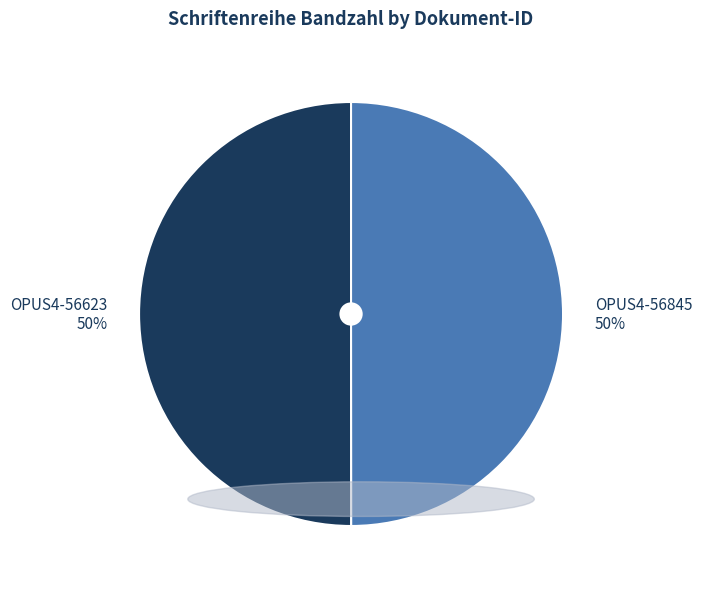

Is it true that OPUS4-56623 is 50% of the pie?

True